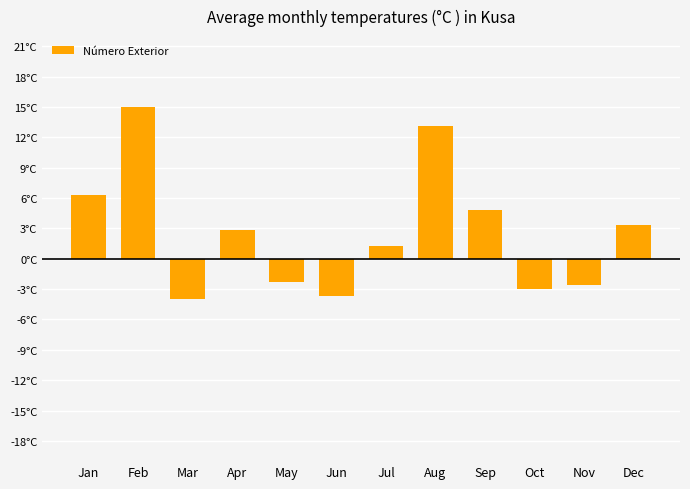

The value at Jul is 0.8. True or false?

False